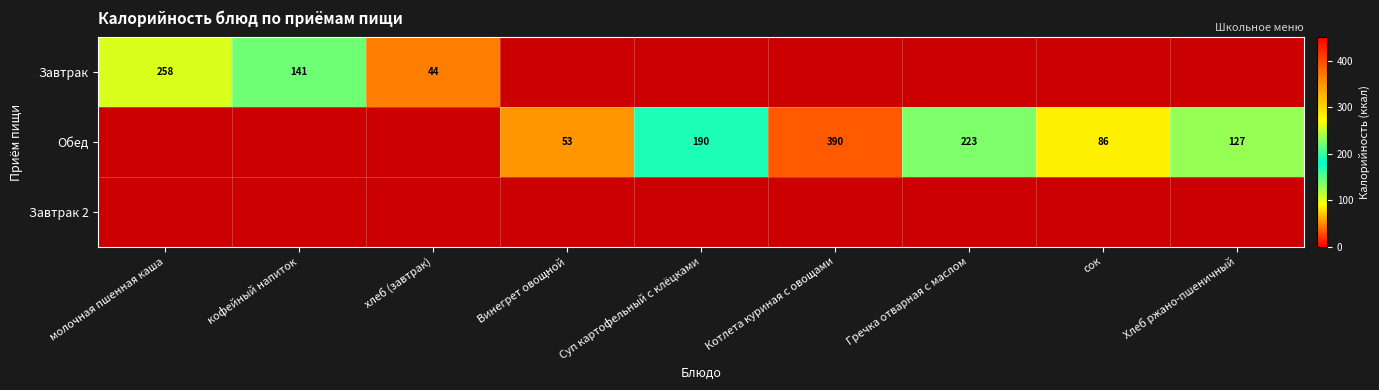

At how many categories does at least one series exceed 250?

2